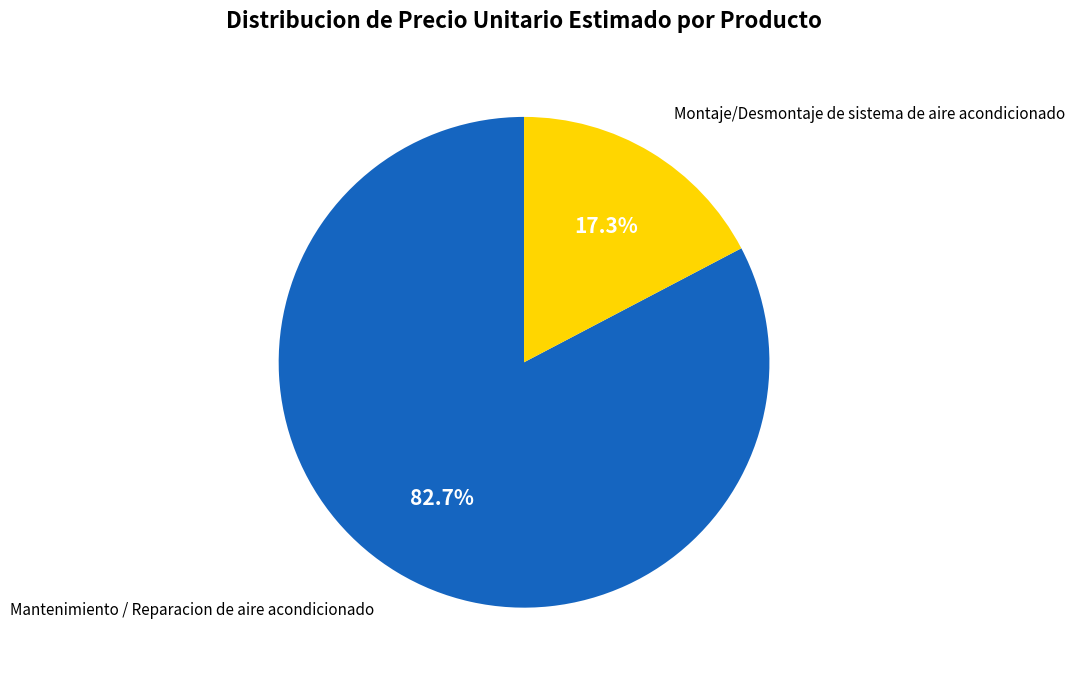

Does any single category account for the majority?

Yes